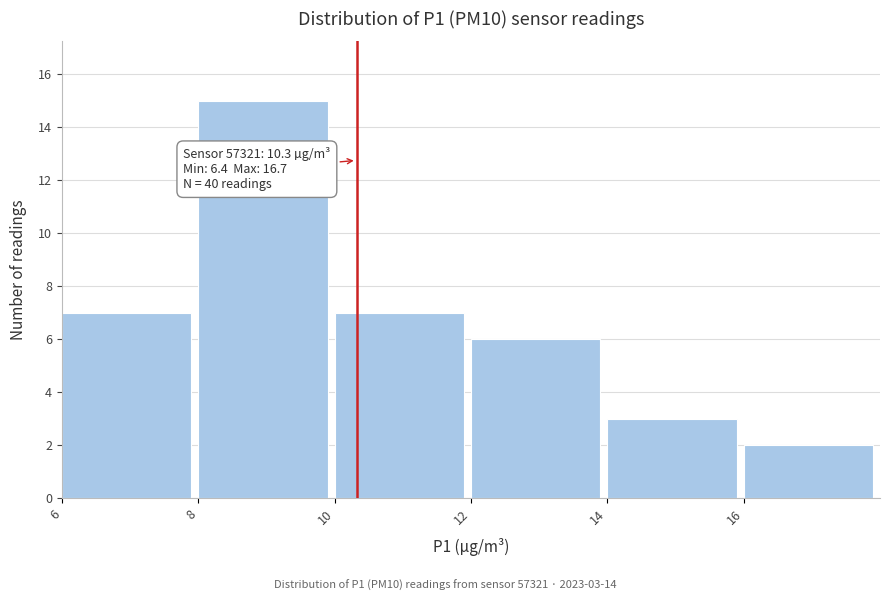

Which range on the x-axis has the tallest bar?

8 to 10